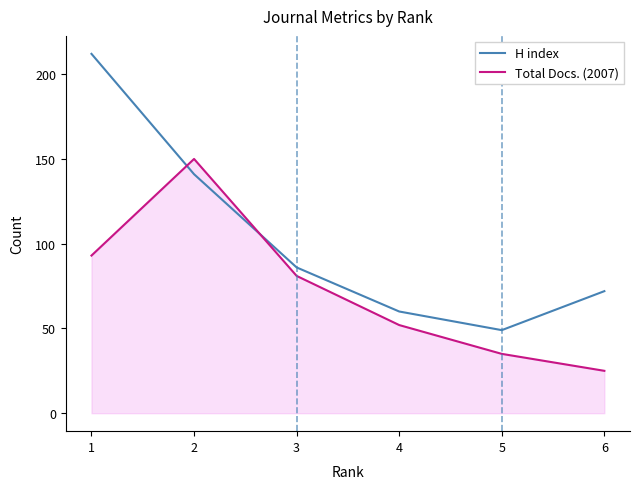

The Total Docs. (2007) series shows 93 at 1. True or false?

True